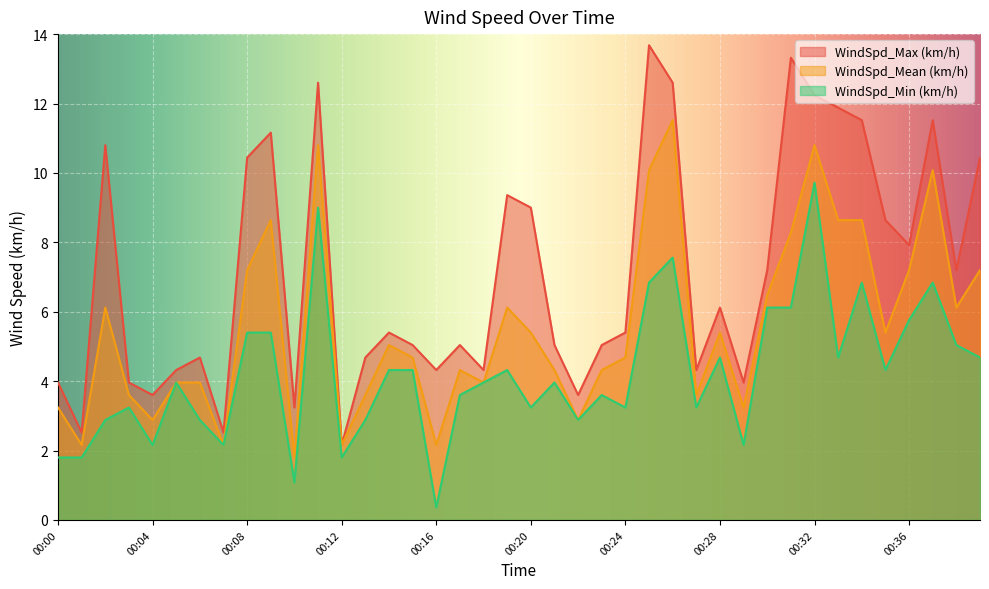

What is the spread (max minus min) of values at 00:21?

1.1